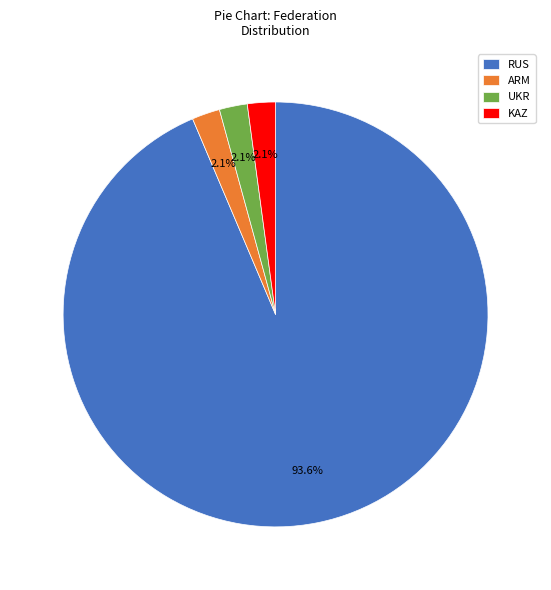

Is there any slice that represents more than half of the pie?

Yes